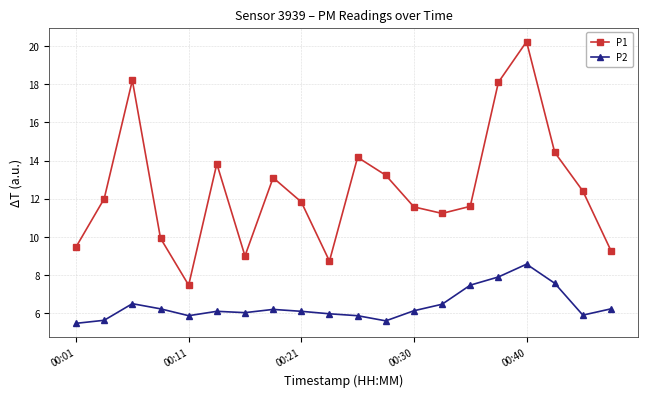

How many interior local peaks does the P1 series have?

5